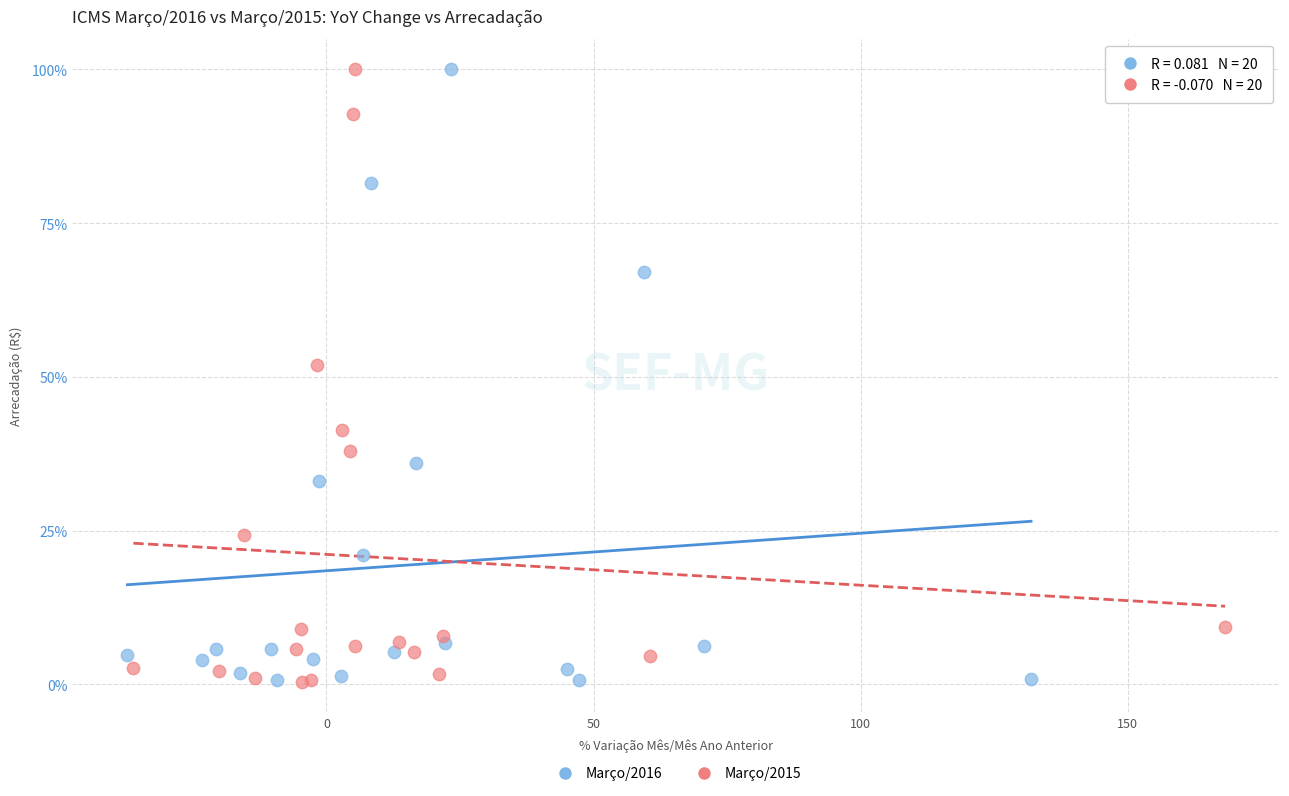

What are all the series names shown in the legend?

Março/2016, Março/2015